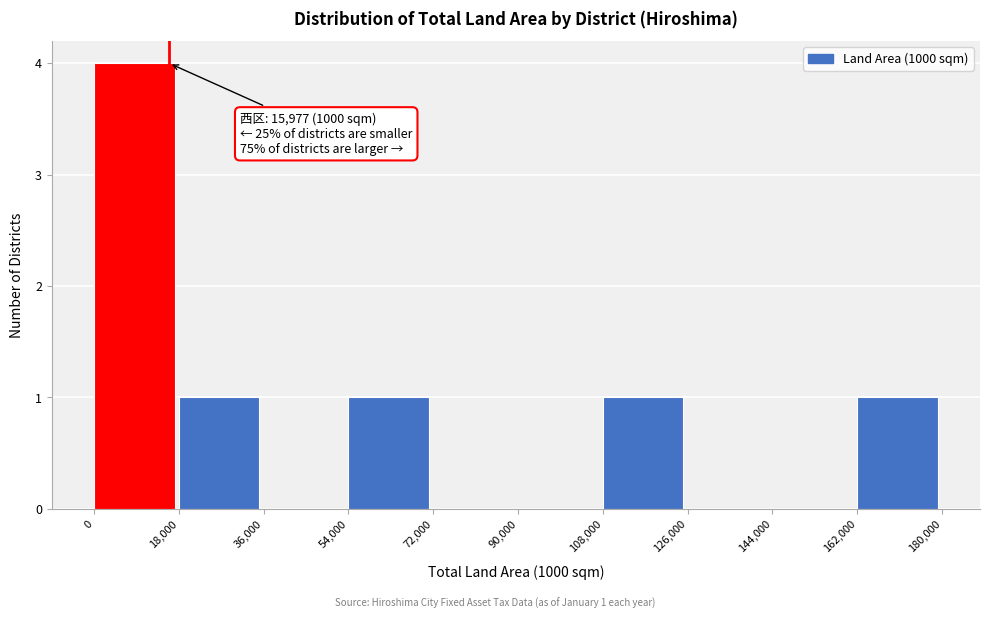

Over which range of the x-axis is the bar tallest?

0 to 18,000